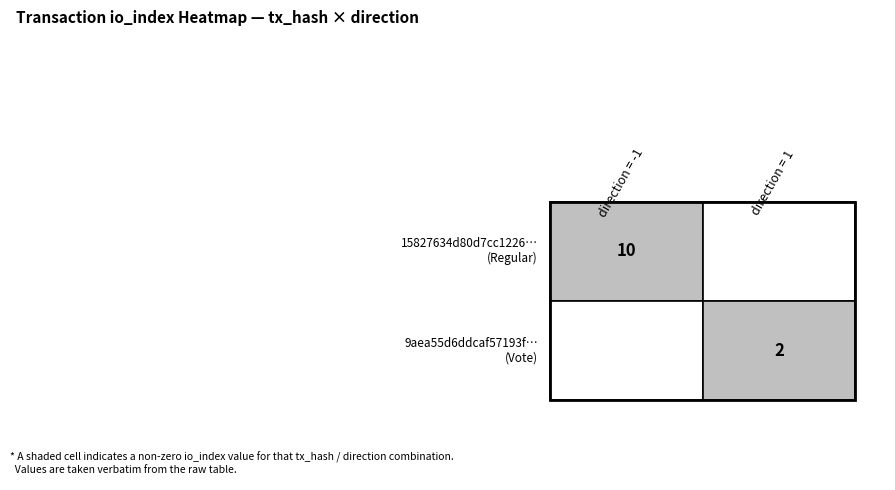

Count the number of data series in this chart.

2